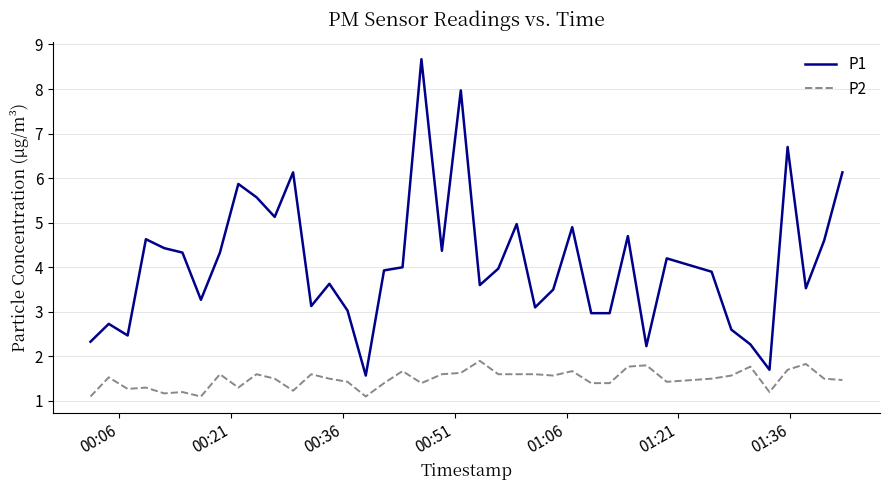

True or false: P2 and P1 cross at least once.

False